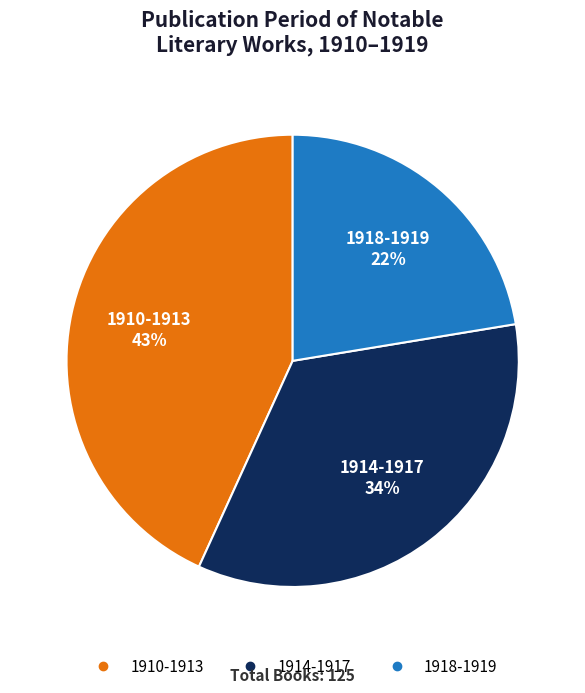

Approximately how many times larger is the value at 1914-1917 compared to 1918-1919?

1.5